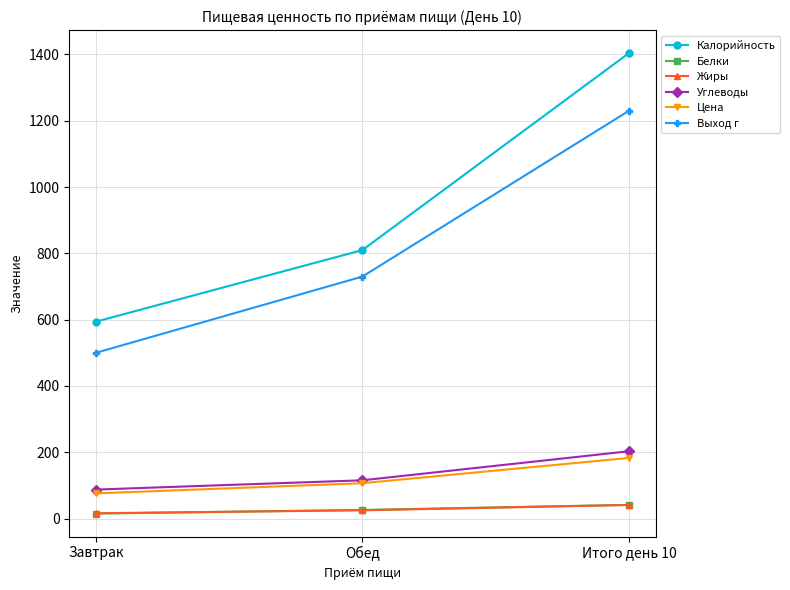

Which label corresponds to the largest value in the chart?

Итого день 10